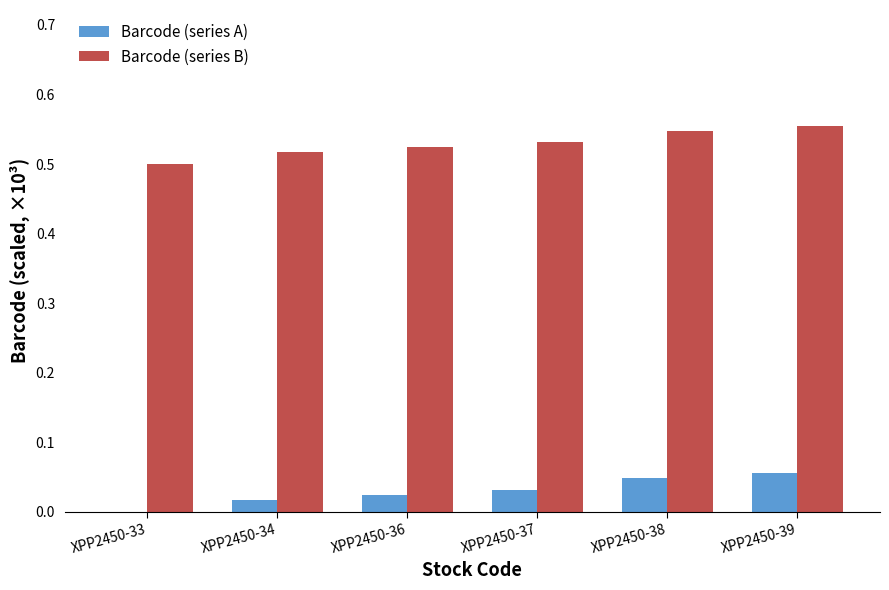

Is the value of Barcode (series B) at XPP2450-37 greater than the value of Barcode (series A) at XPP2450-34?

Yes